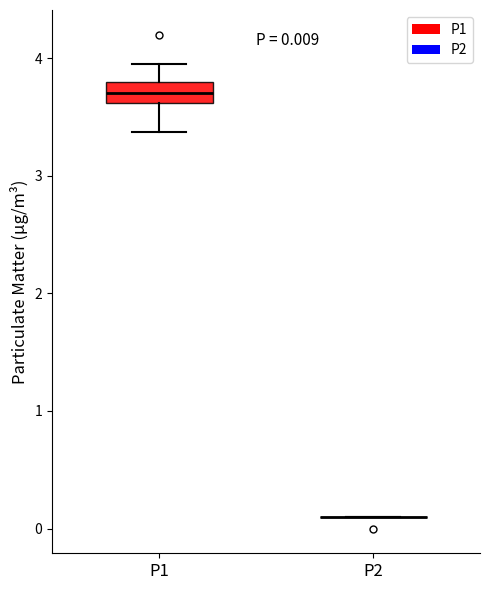

Which box is the tallest, from its lower edge to its upper edge?

P1